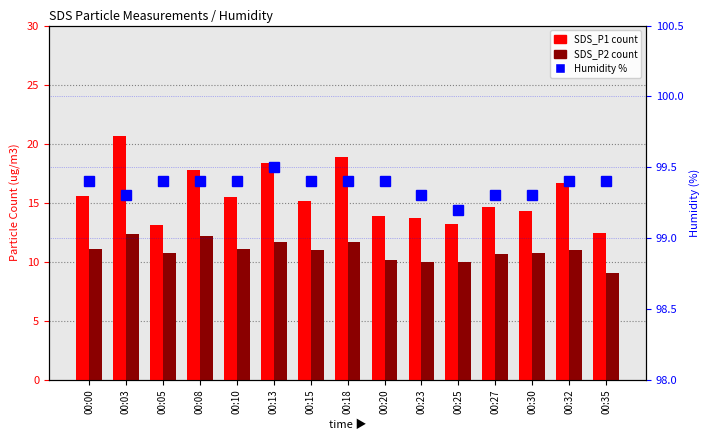

What is the value of the Humidity bar at the 1st from the left?

99.4